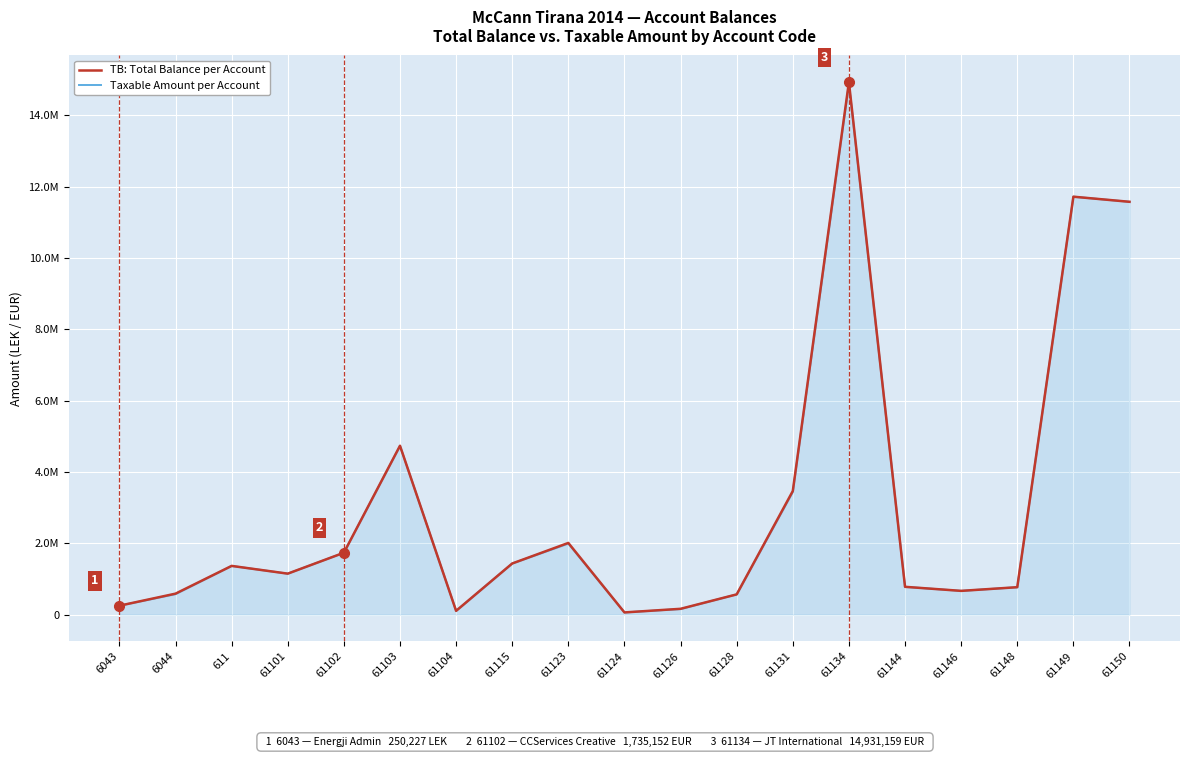

List the series in order of their peak value, lowest first.

Taxable Amount per Account, TB: Total Balance per Account